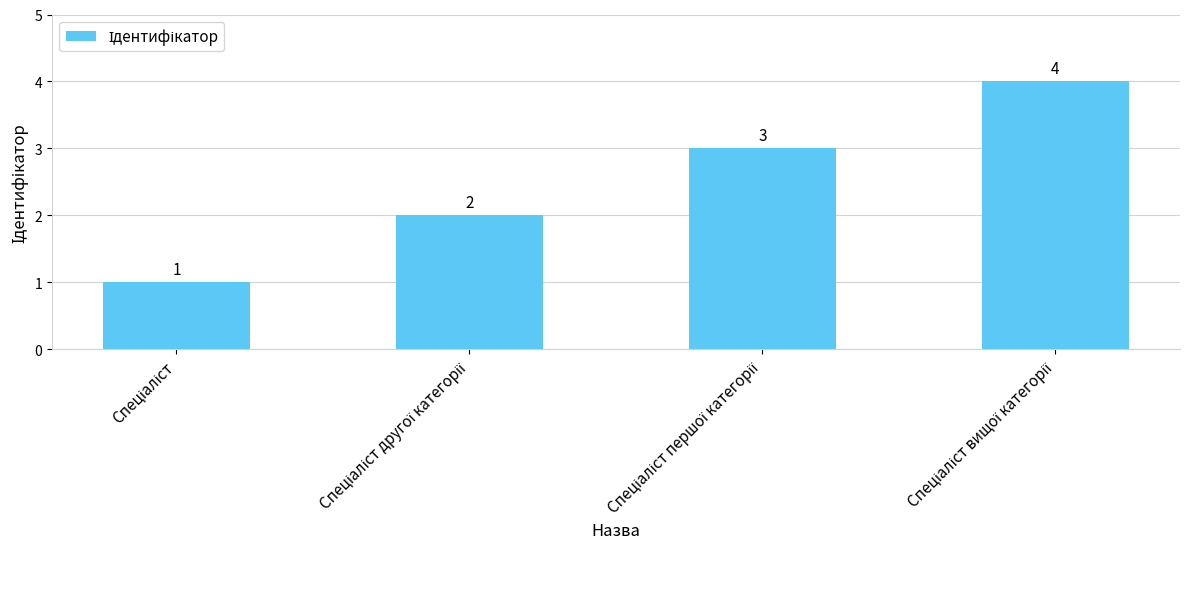

What is the greatest value displayed?

4